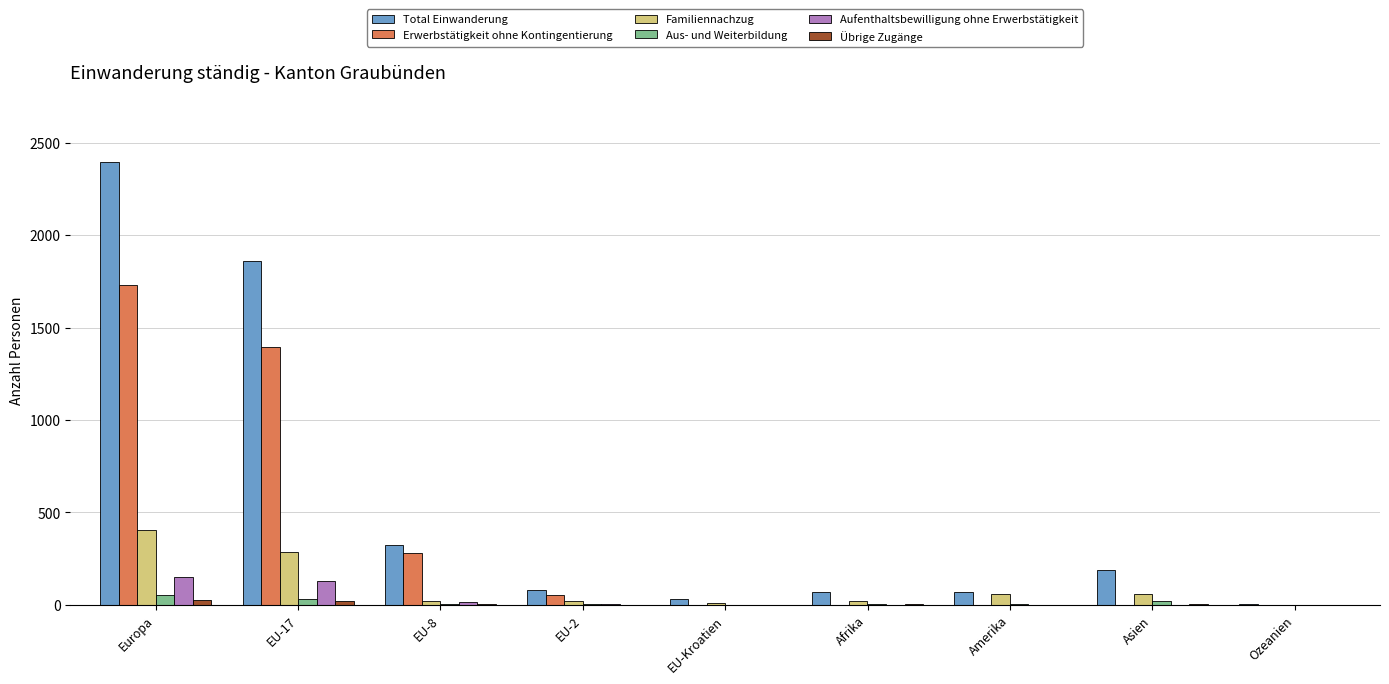

What is the highest value of the Total Einwanderung series?

2396